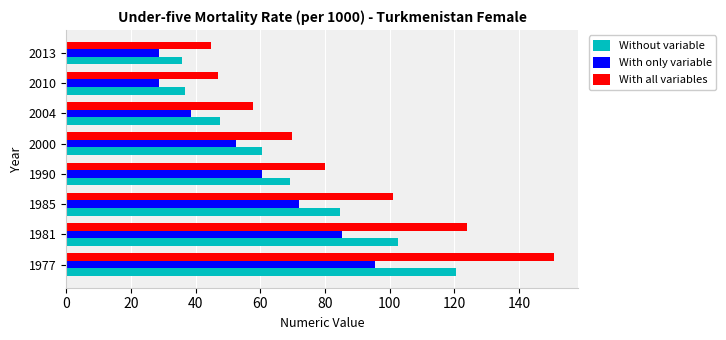

Is it true that With all variables equals 38.0 at 1981?

False